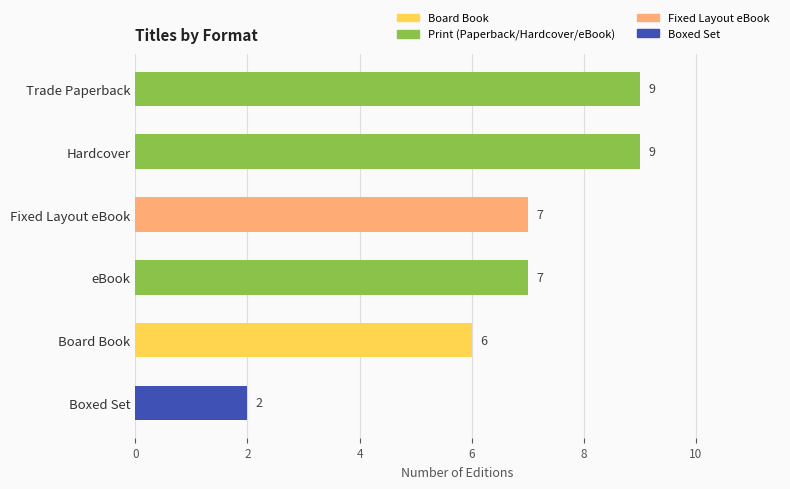

Which category has the lowest value across all series?

Boxed Set